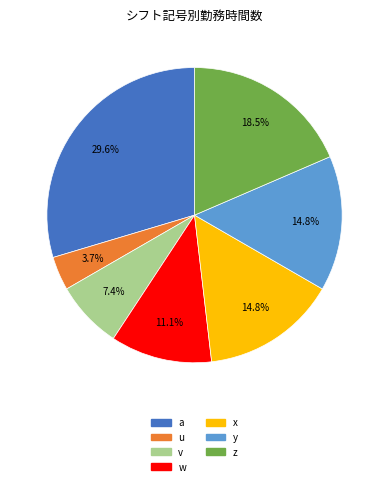

Do a and u together represent more than half of the pie?

No